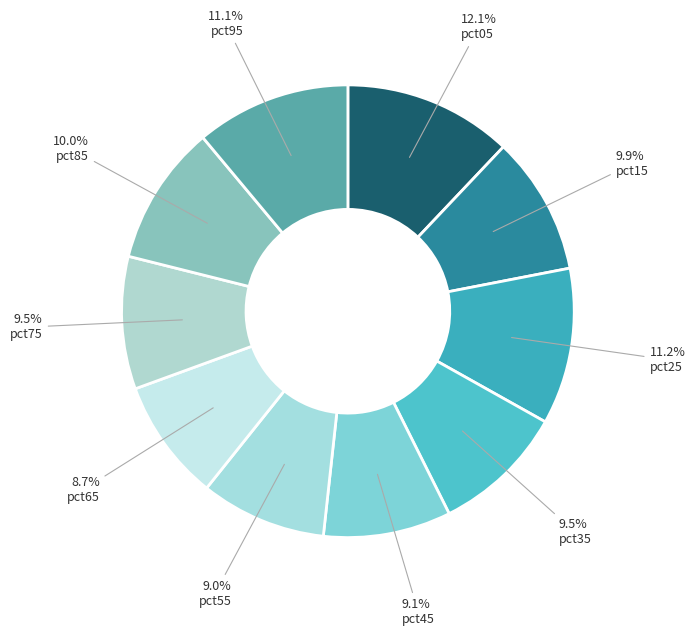

Rank the categories by value from lowest to highest.

pct65, pct55, pct45, pct75, pct35, pct15, pct85, pct95, pct25, pct05